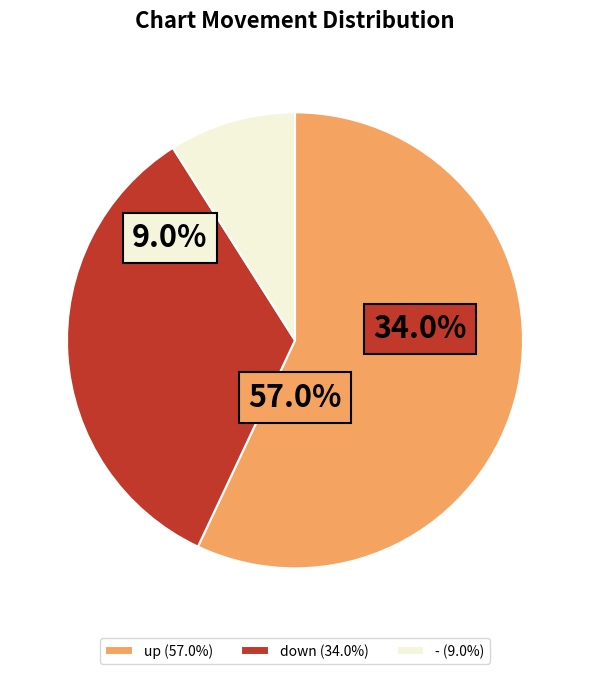

How many slices are in this pie chart?

3